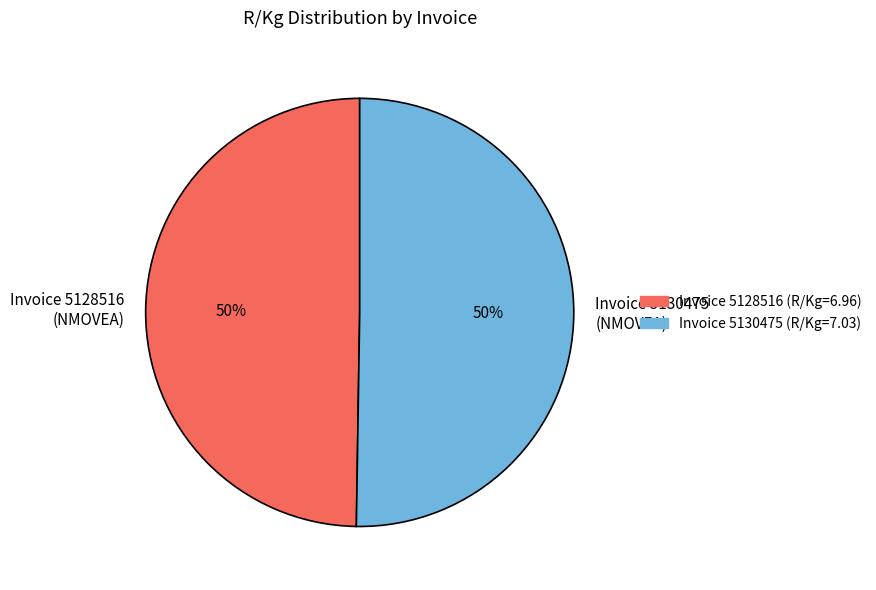

How many segments does this pie chart have?

2